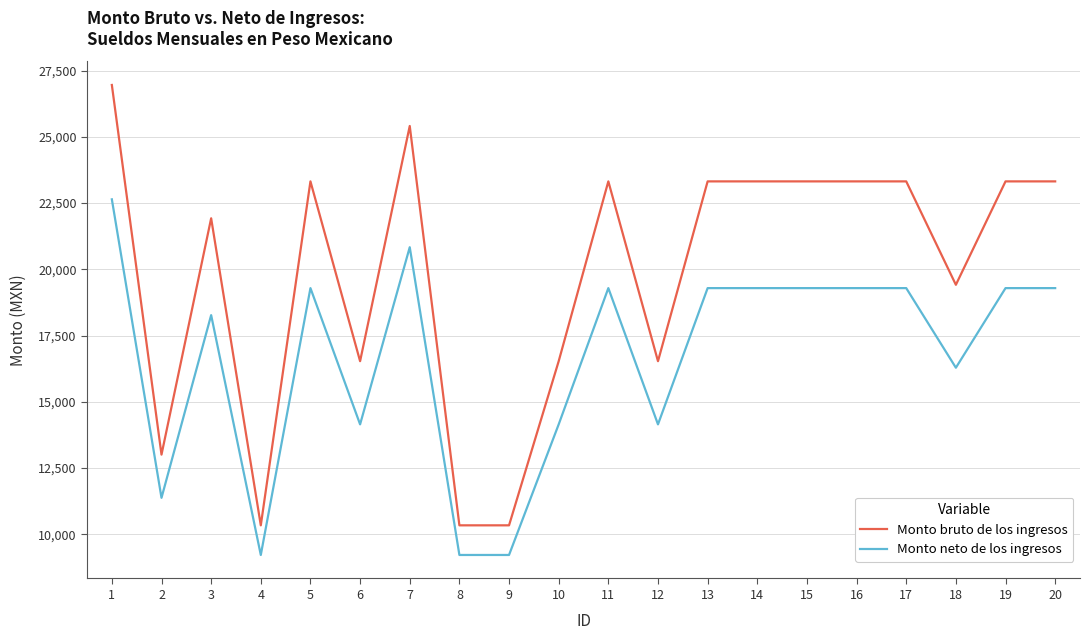

Does the chart display data point markers on the line(s)?

No